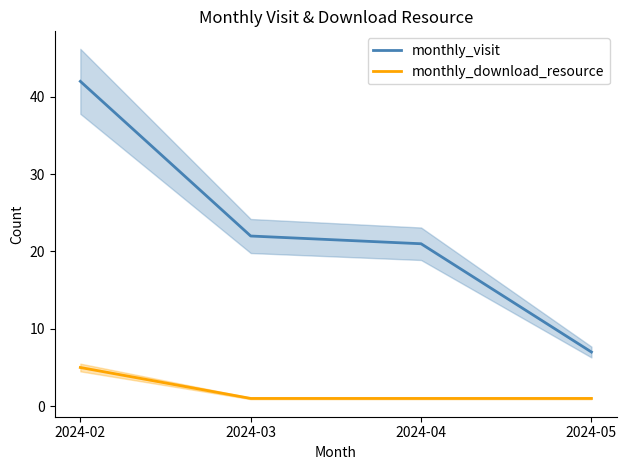

The value of monthly_download_resource at 2024-05 is 0. True or false?

False